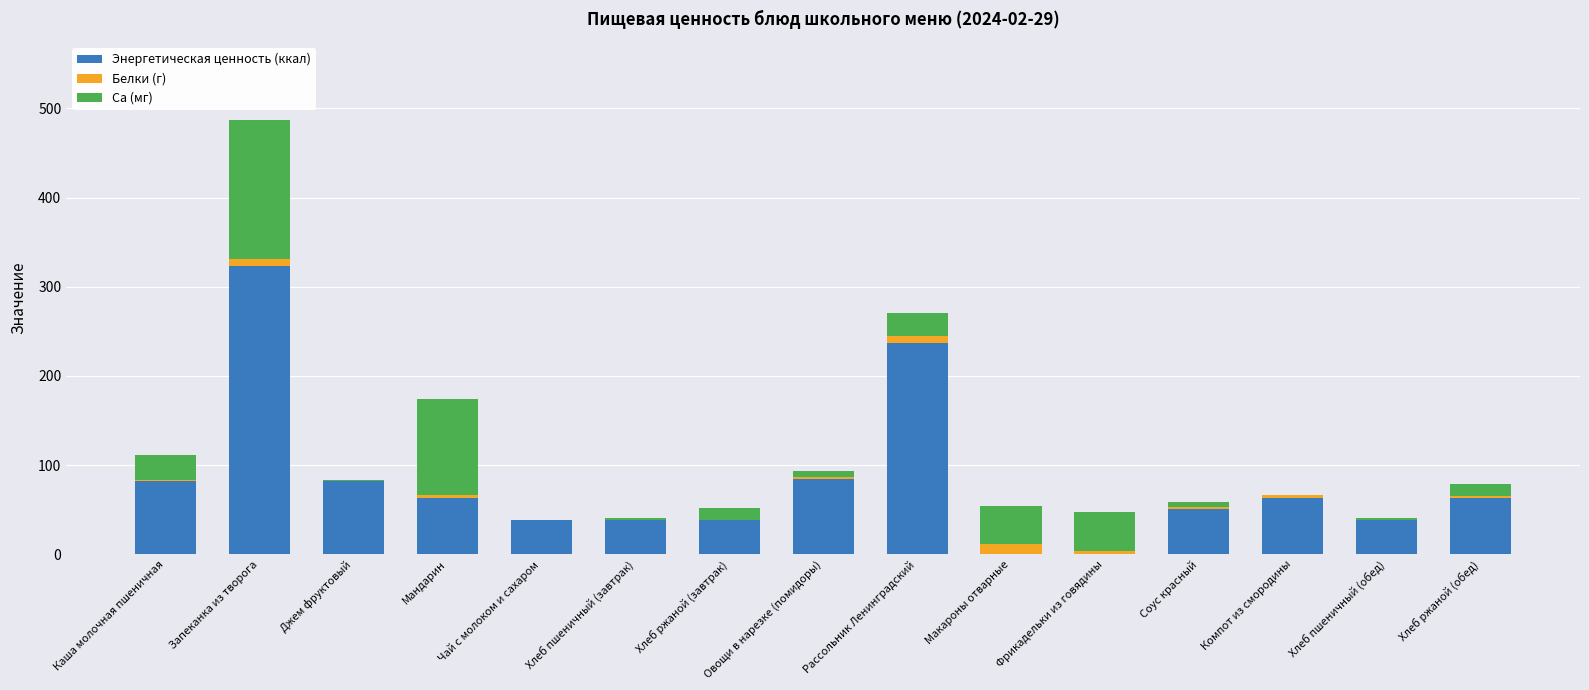

How many values in the Энергетическая ценность (ккал) series exceed 63?

8